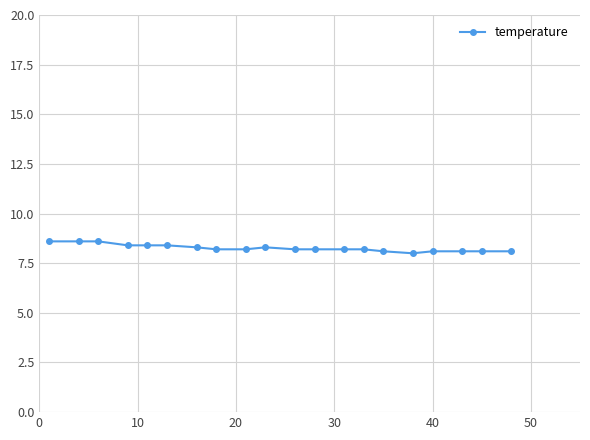

Reading right to left, transcribe all the data shown in this chart.

8.1	8.1	8.1	8.1	8.0	8.1	8.2	8.2	8.2	8.2	8.3	8.2	8.2	8.3	8.4	8.4	8.4	8.6	8.6	8.6